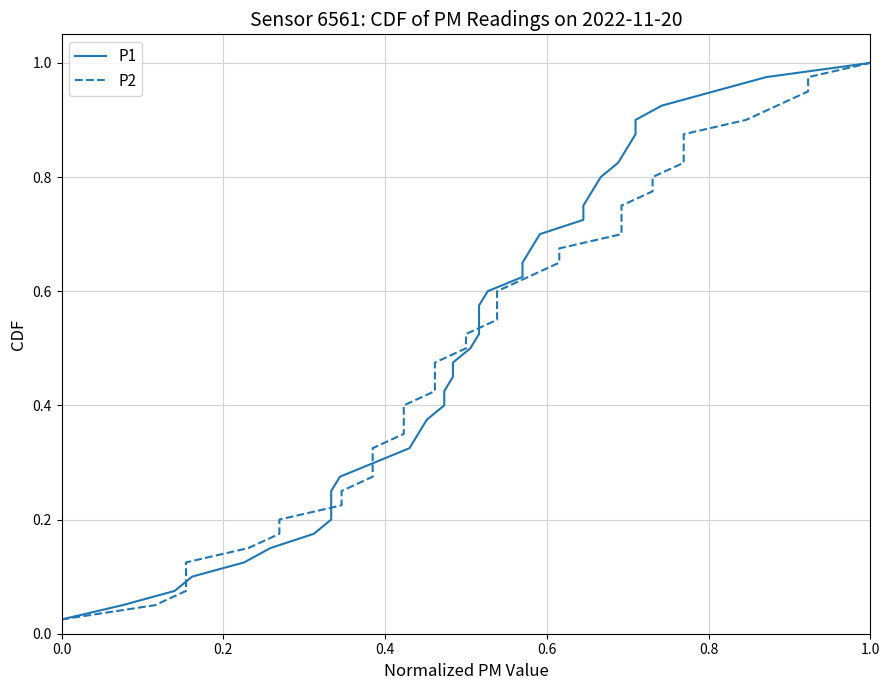

Which series has the largest range (max minus min)?

P1